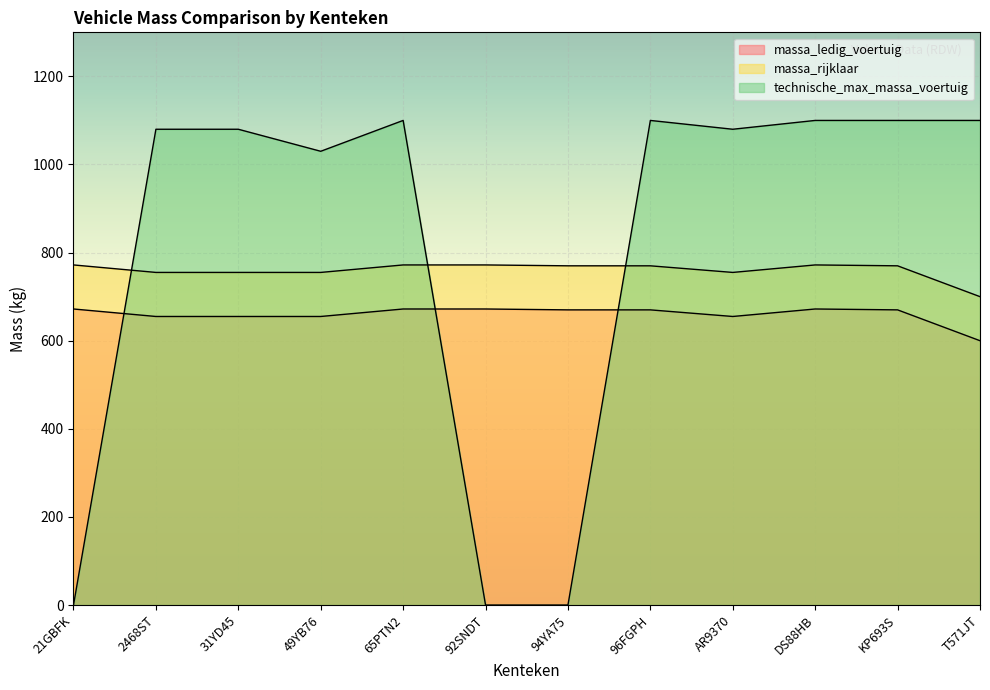

True or false: massa_rijklaar and technische_max_massa_voertuig cross at least once.

True